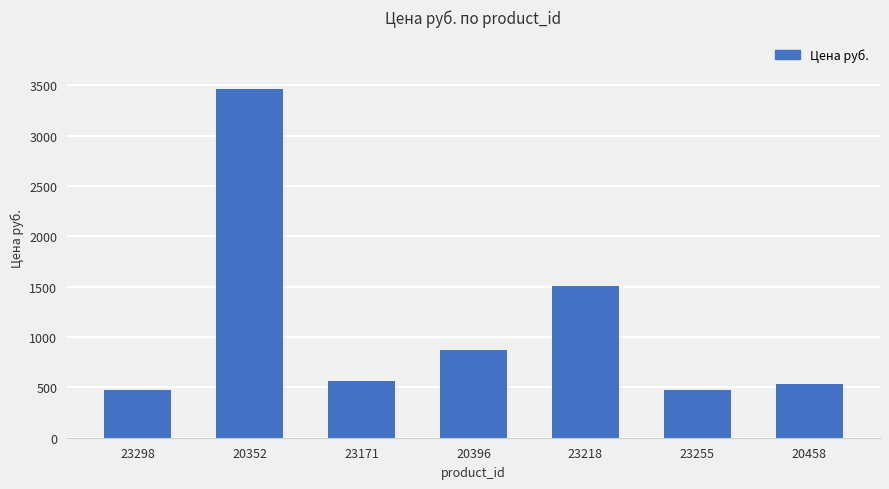

What is the value of the 7th bar from the left?

537.0